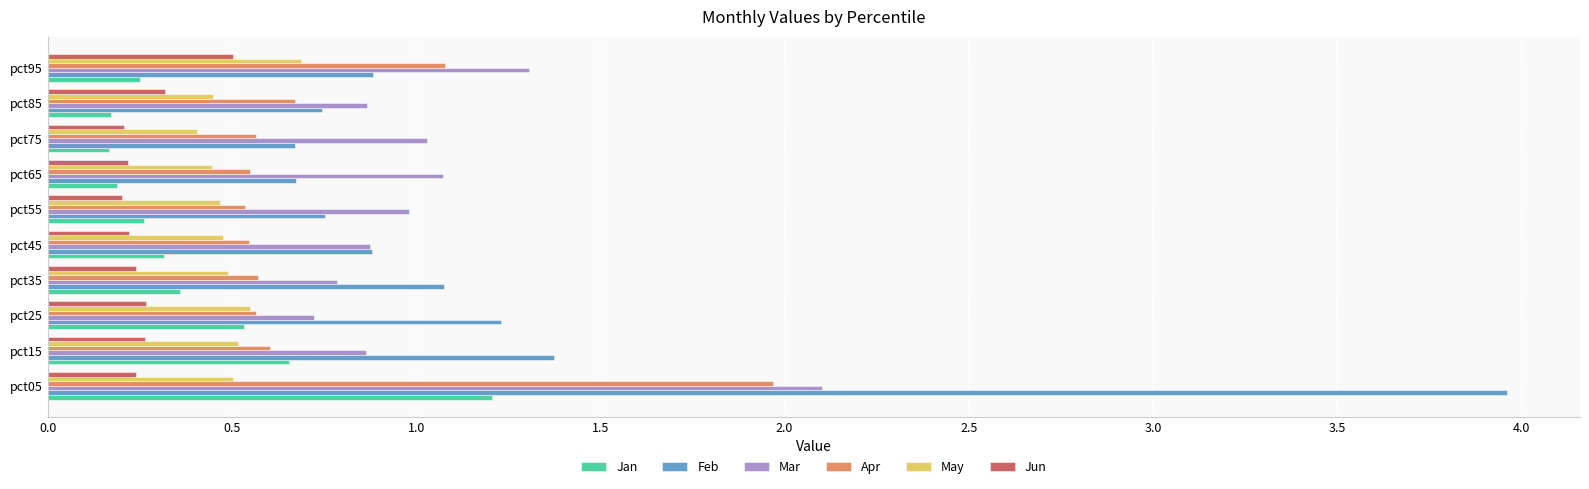

Is the value of Feb at pct05 greater than the value of Mar at pct45?

Yes